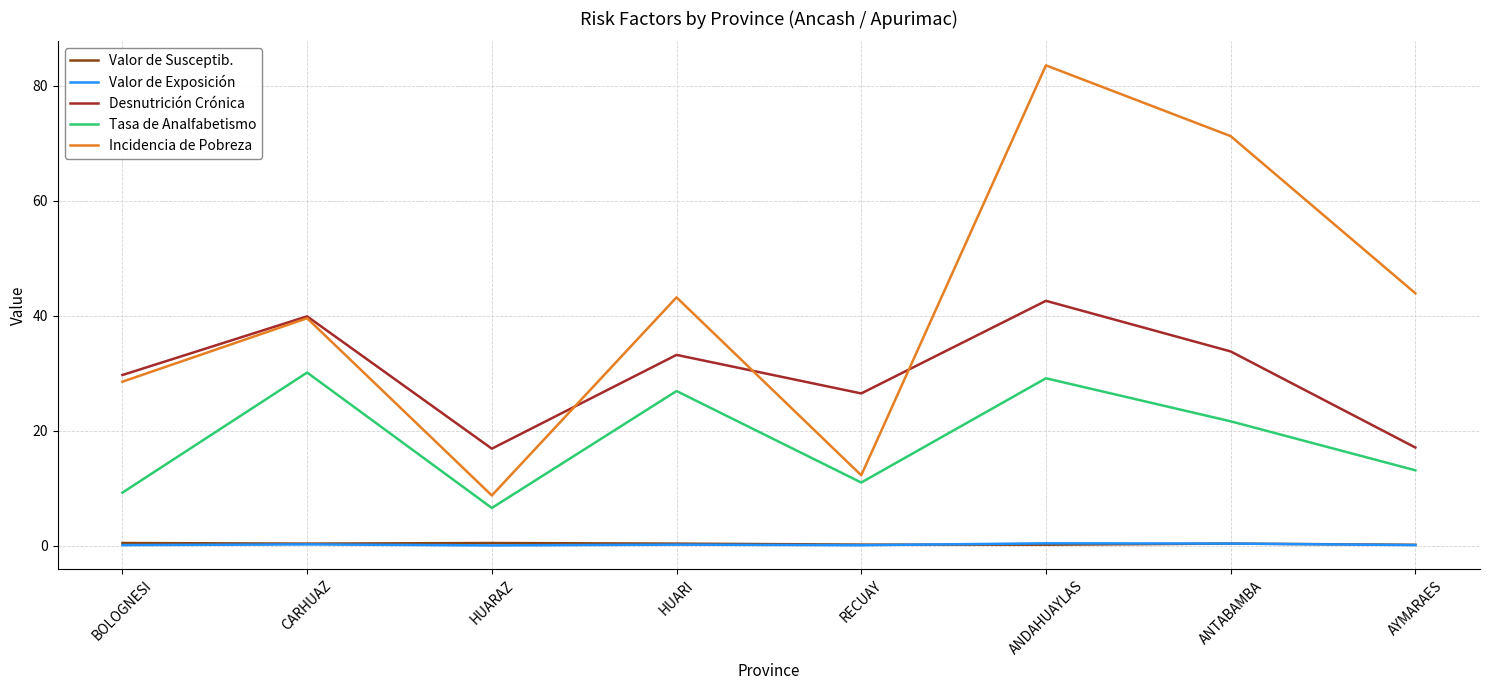

True or false: Valor de Susceptib. and Incidencia de Pobreza cross at least once.

False